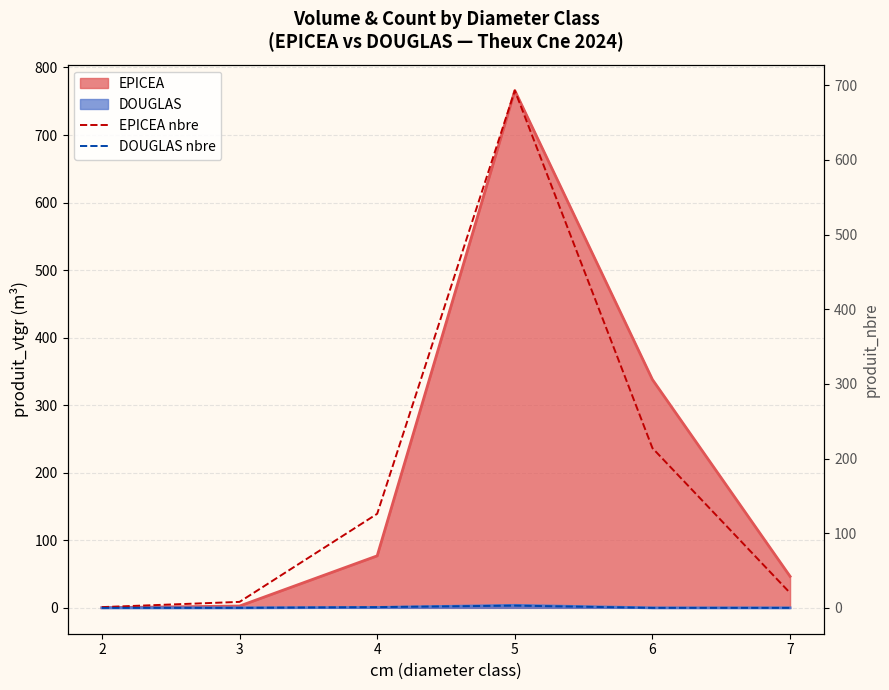

True or false: DOUGLAS nbre and EPICEA nbre cross at least once.

False